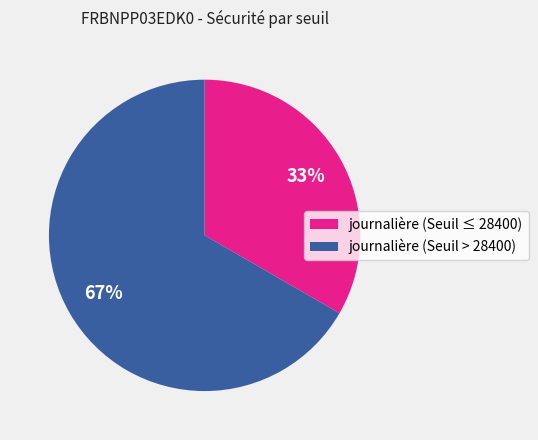

Is there a majority slice in this chart?

Yes